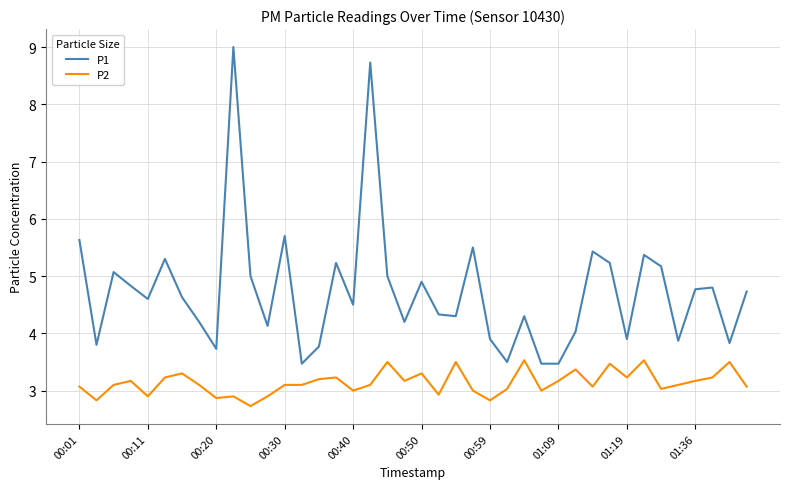

True or false: P1 and P2 intersect in this chart.

False